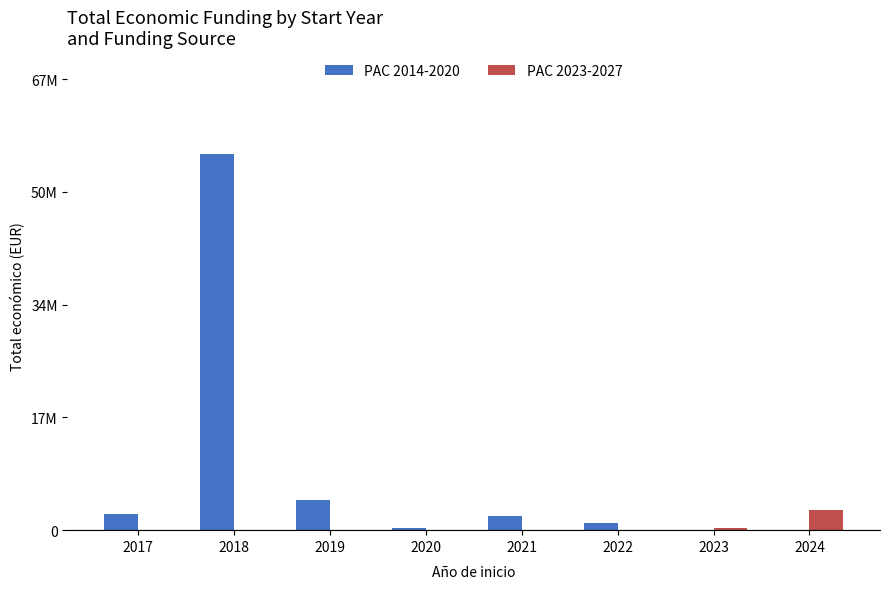

What are all the series names shown in the legend?

PAC 2014-2020, PAC 2023-2027